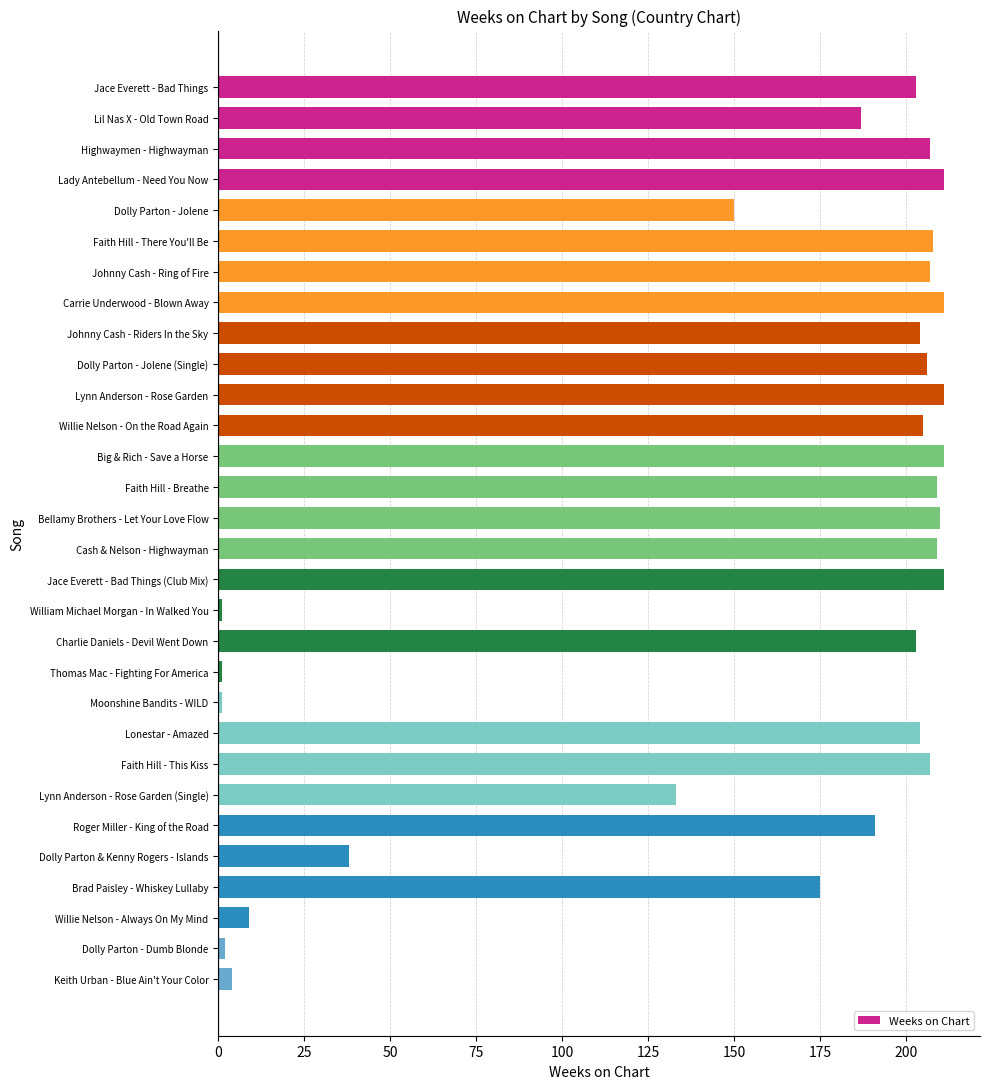

What is the difference between the maximum and second lowest values?

210